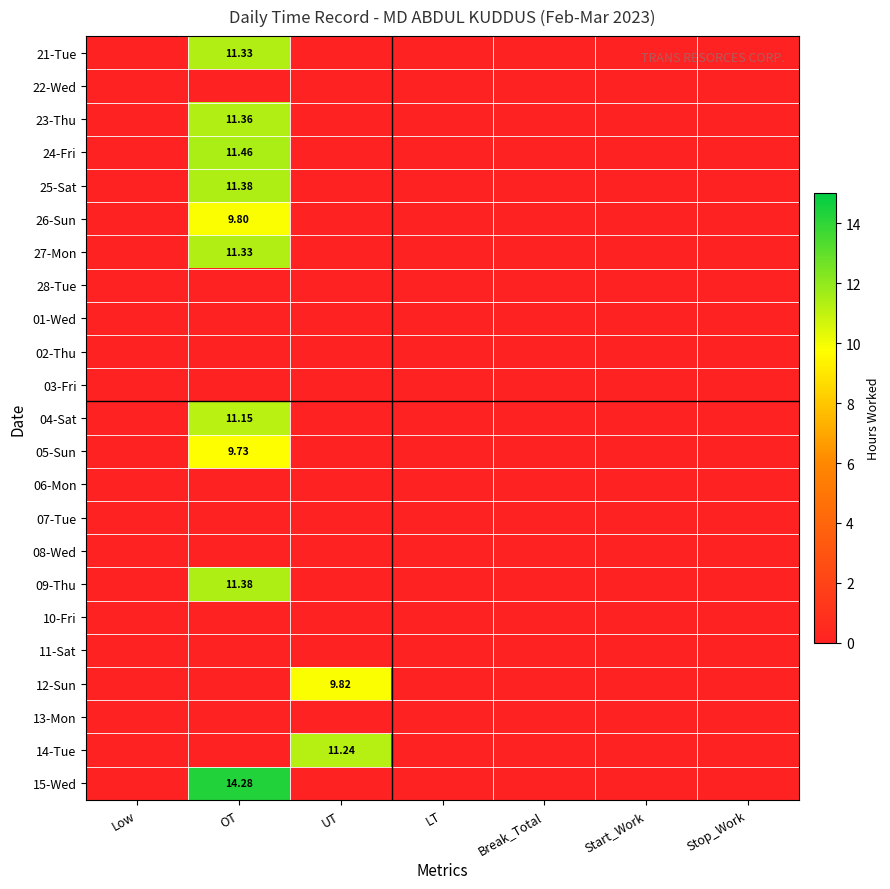

True or false: 09-Thu has a value of 0.0 at LT.

True